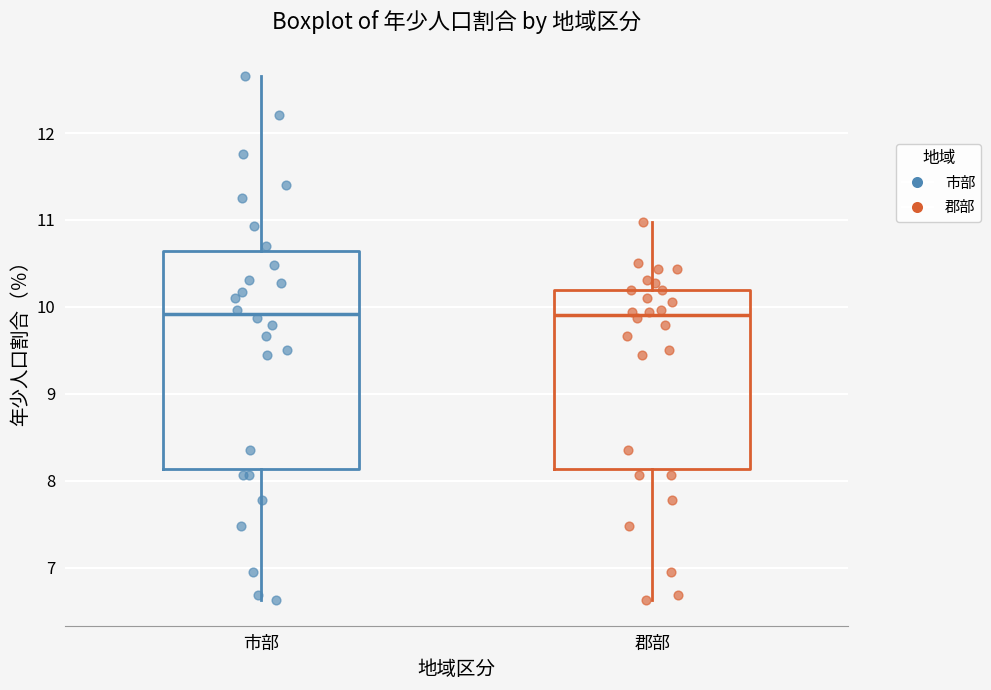

Reading left to right, read every box against the y-axis: the position of its median line, the range the box covers, and the ends of its whiskers. The values are not printed on the chart, so give them approximately, as read against the axis.

市部: median 9.9, box 8.1 to 10.6, whiskers 6.6 to 12.7
郡部: median 9.9, box 8.1 to 10.2, whiskers 6.6 to 11.0